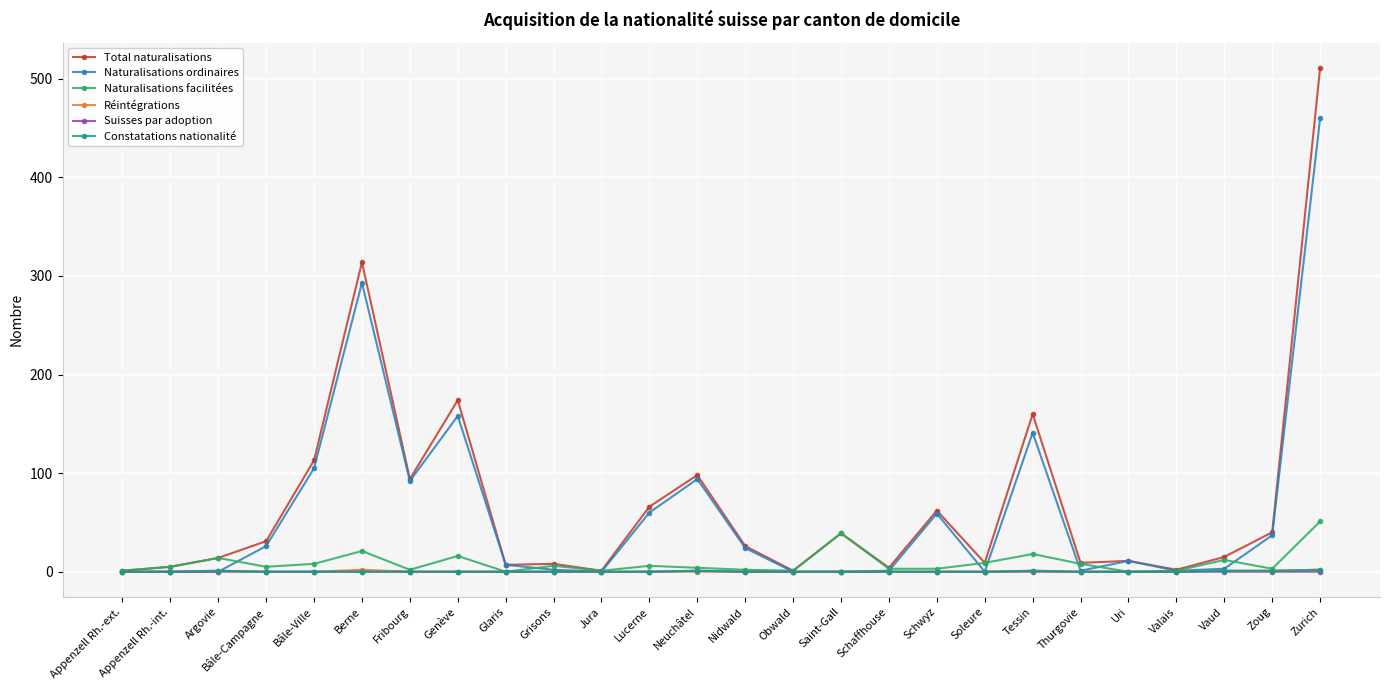

What is the difference between the maximum and minimum values in the Réintégrations series?

2